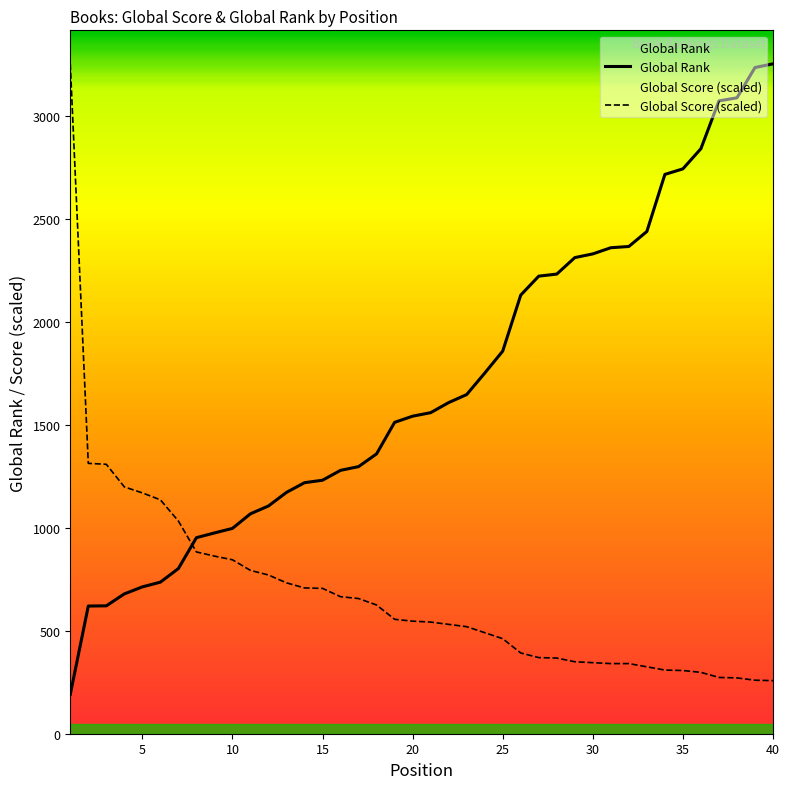

How many values in the Global Rank series are below 1559?

20